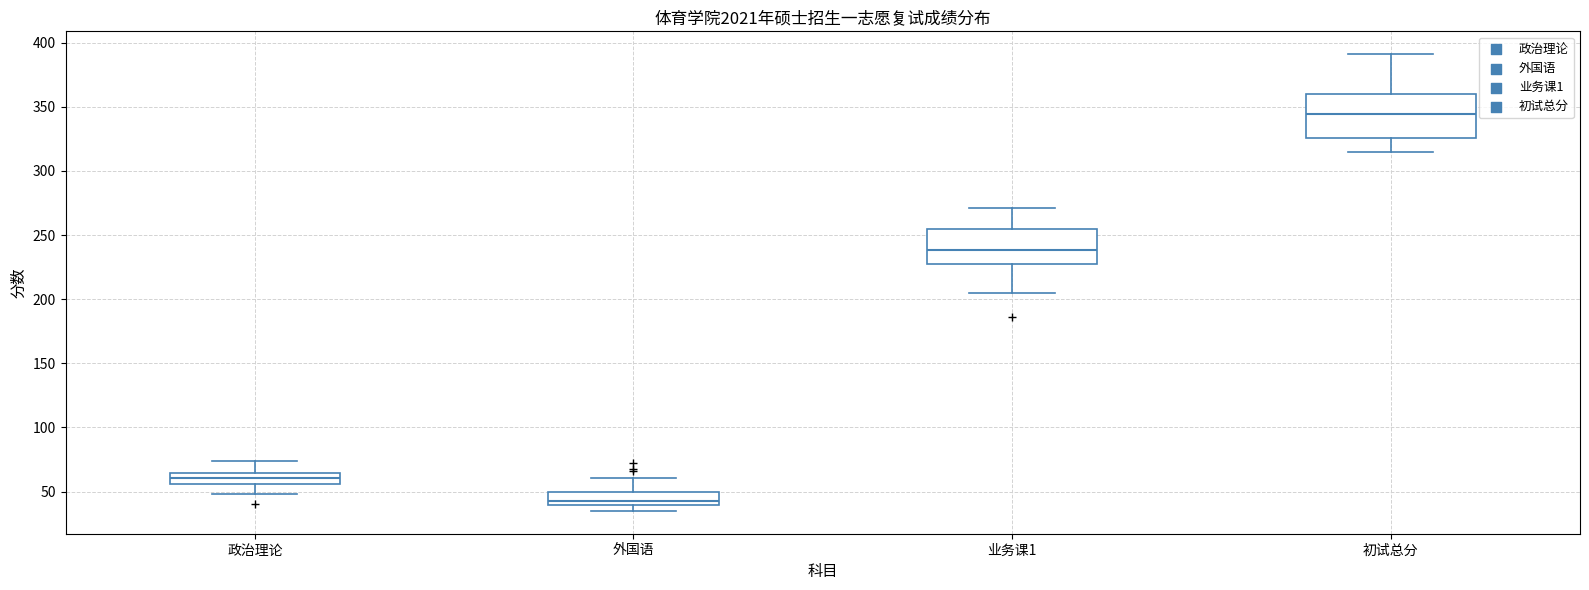

Which box's median line is the lowest?

外国语